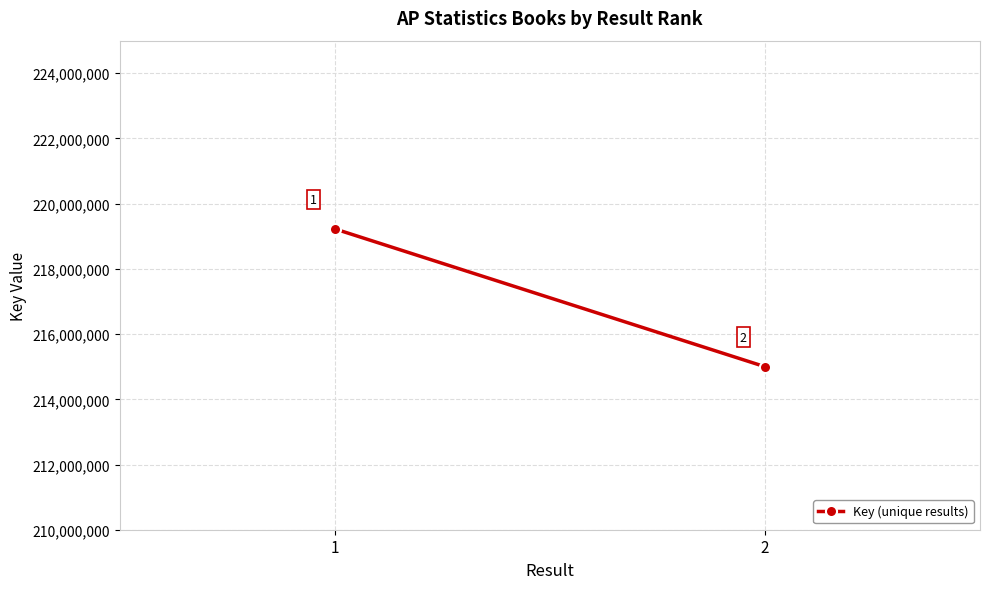

Reading right to left, list all the values displayed in this chart.

215000420	219226897